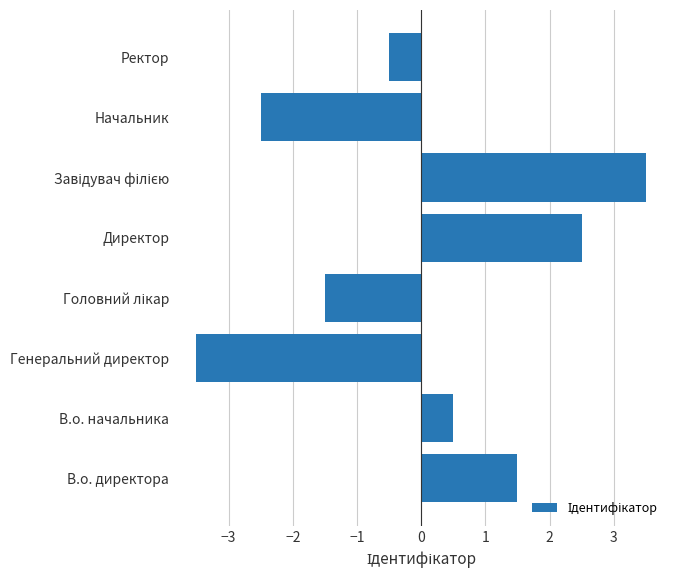

What is the difference between the maximum and minimum values?

7.0